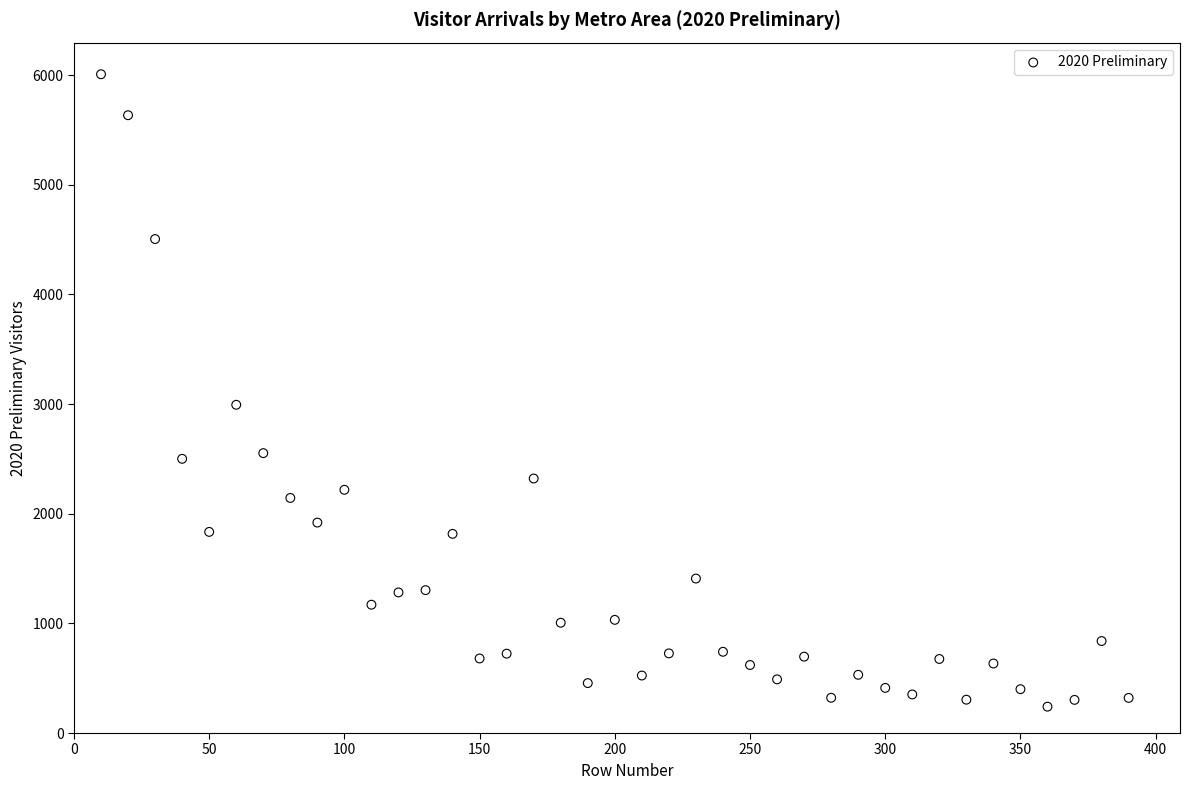

What is the range of X values (max minus min)?

380.0